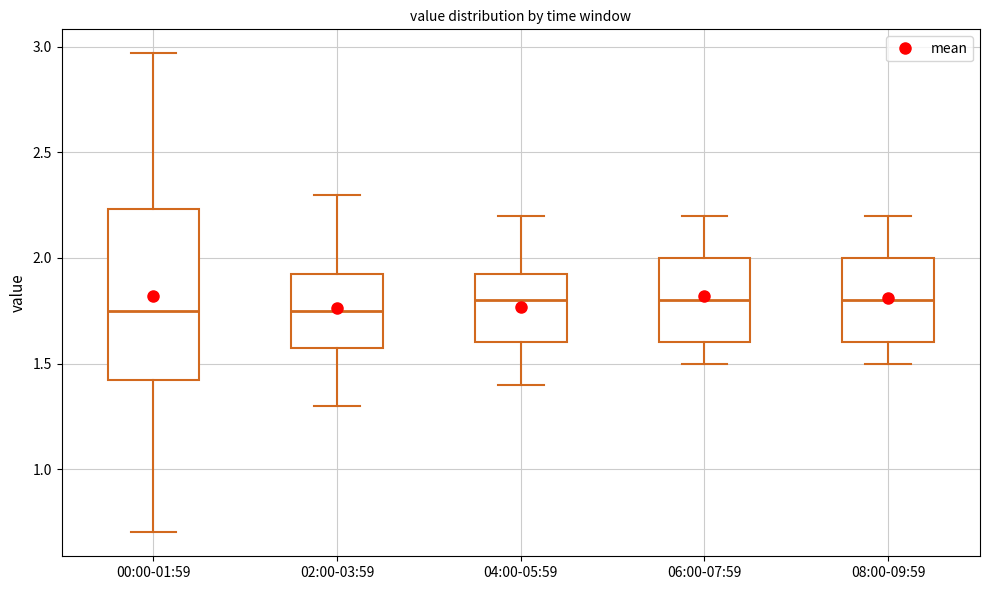

Reading left to right, read every box against the y-axis: the position of its median line, the range the box covers, and the ends of its whiskers. The values are not printed on the chart, so give them approximately, as read against the axis.

00:00-01:59: median 1.75, box 1.40 to 2.25, whiskers 0.70 to 2.95
02:00-03:59: median 1.75, box 1.60 to 1.95, whiskers 1.30 to 2.30
04:00-05:59: median 1.80, box 1.60 to 1.95, whiskers 1.40 to 2.20
06:00-07:59: median 1.80, box 1.60 to 2.00, whiskers 1.50 to 2.20
08:00-09:59: median 1.80, box 1.60 to 2.00, whiskers 1.50 to 2.20